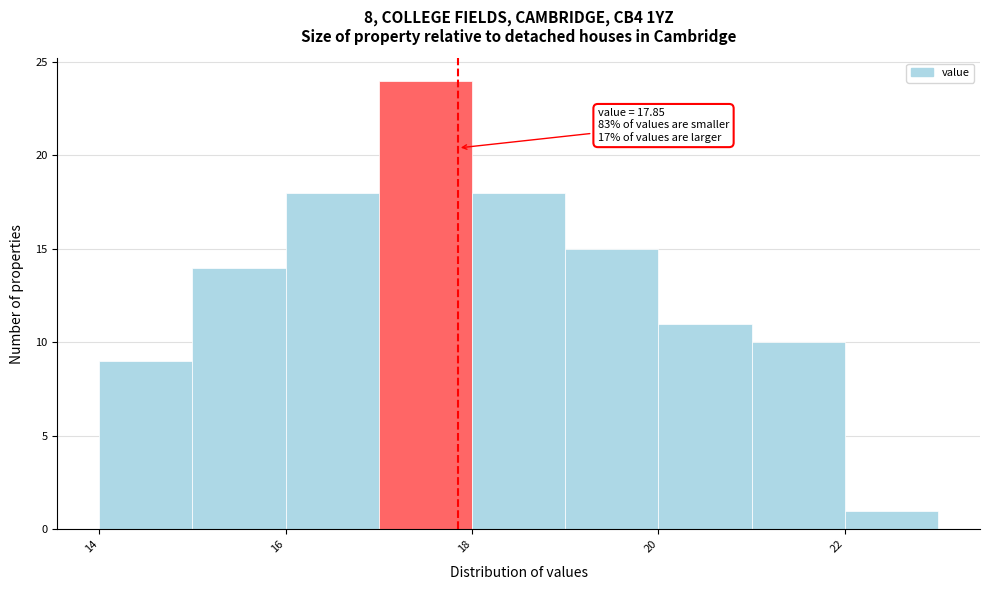

Over which range of the x-axis is the bar tallest?

17 to 18